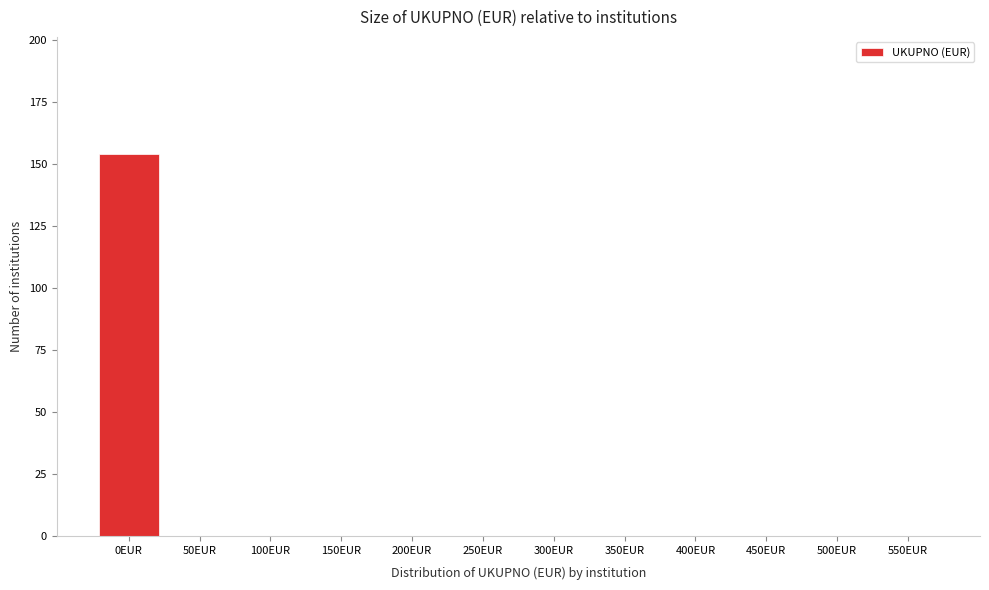

Reading left to right, list all the values displayed in this chart.

0EUR=154	50EUR=0	100EUR=0	150EUR=0	200EUR=0	250EUR=0	300EUR=0	350EUR=0	400EUR=0	450EUR=0	500EUR=0	550EUR=0